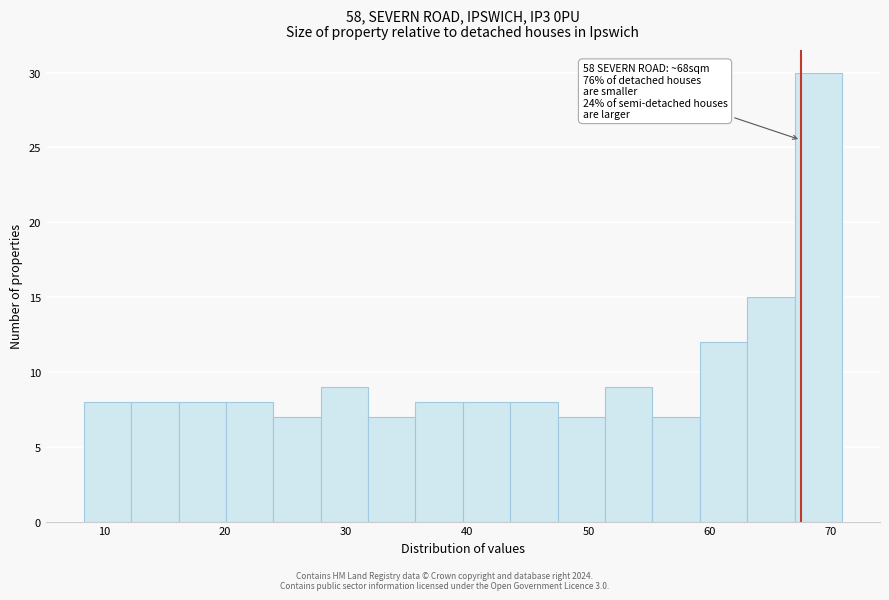

Read against the x-axis, roughly where is the centre of the tallest bar?

69